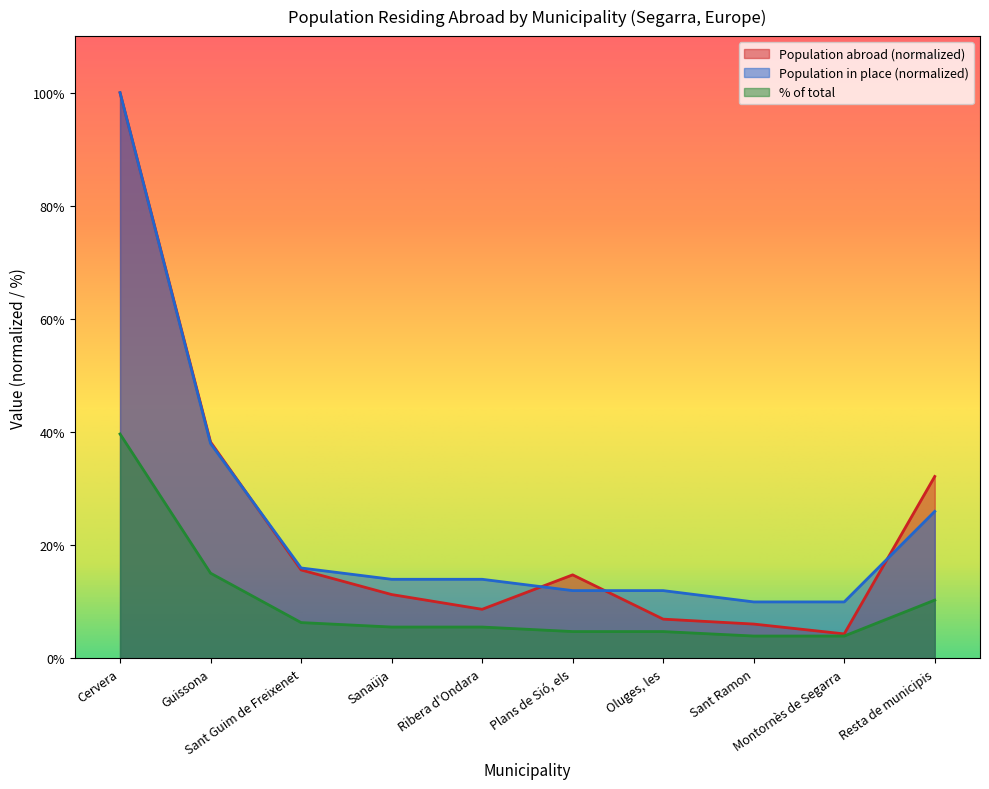

What is the minimum value for Population abroad?

4.3